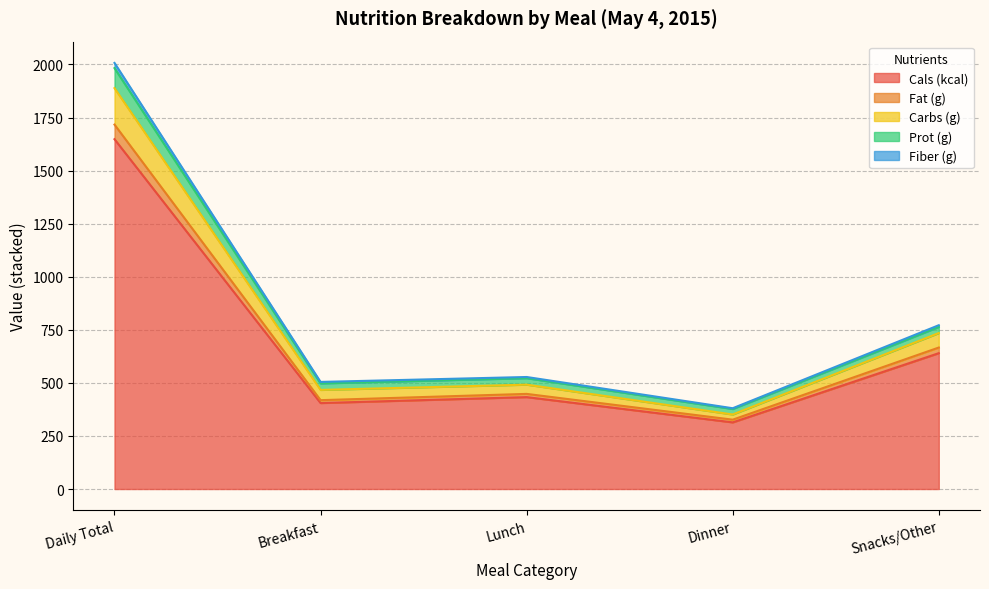

What is the total value across all series at Daily Total?

2007.3